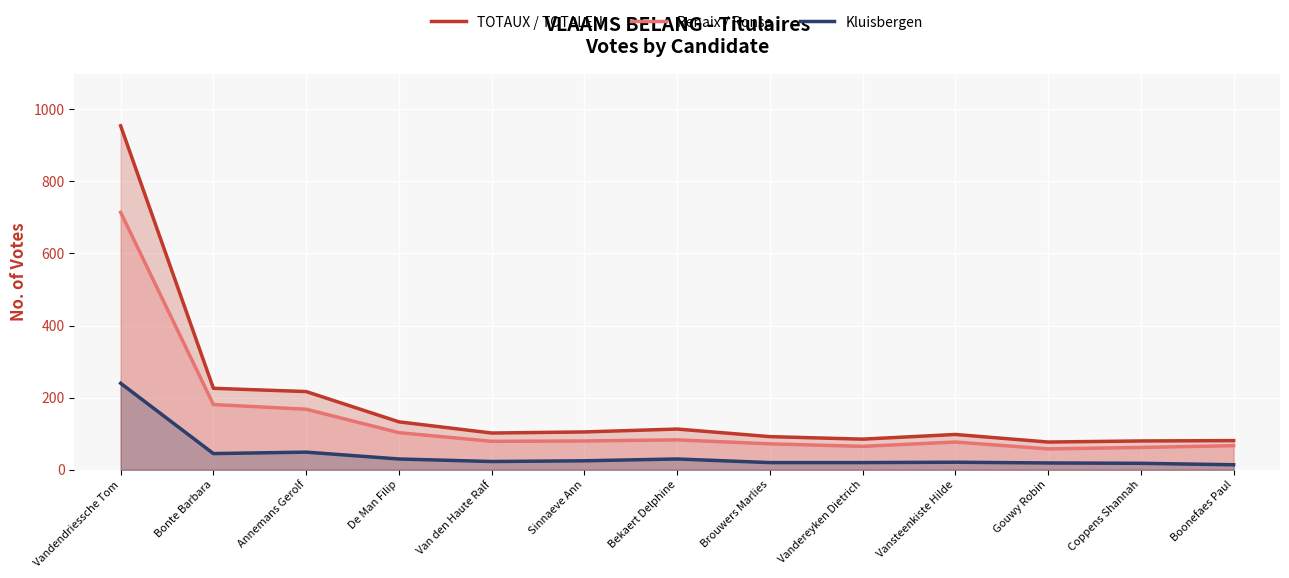

Which has a higher value, Vansteenkiste Hilde or Gouwy Robin?

Vansteenkiste Hilde